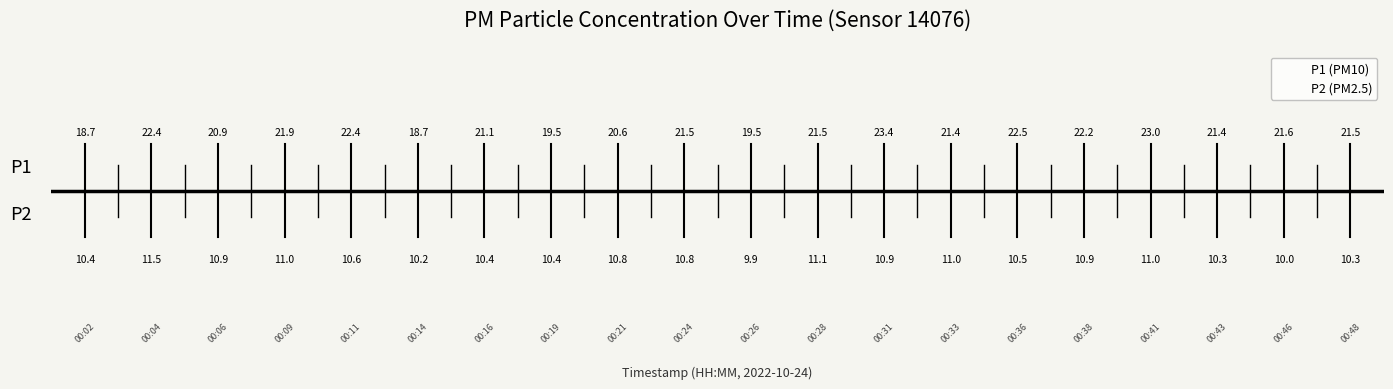

How many lines are shown in the chart?

2